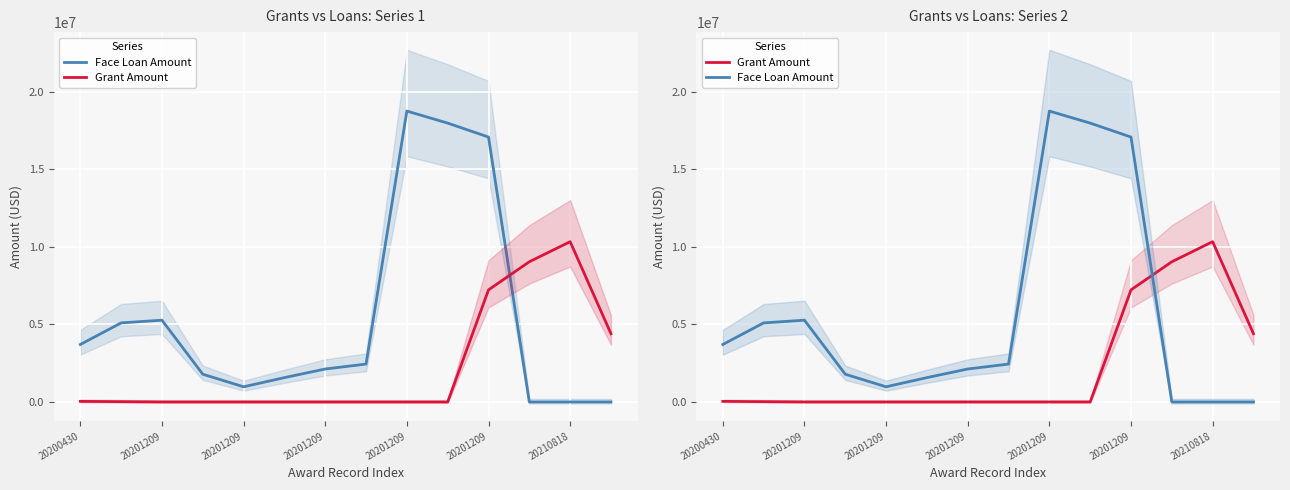

At which category does Face Loan Amount reach its first local valley?

20201209